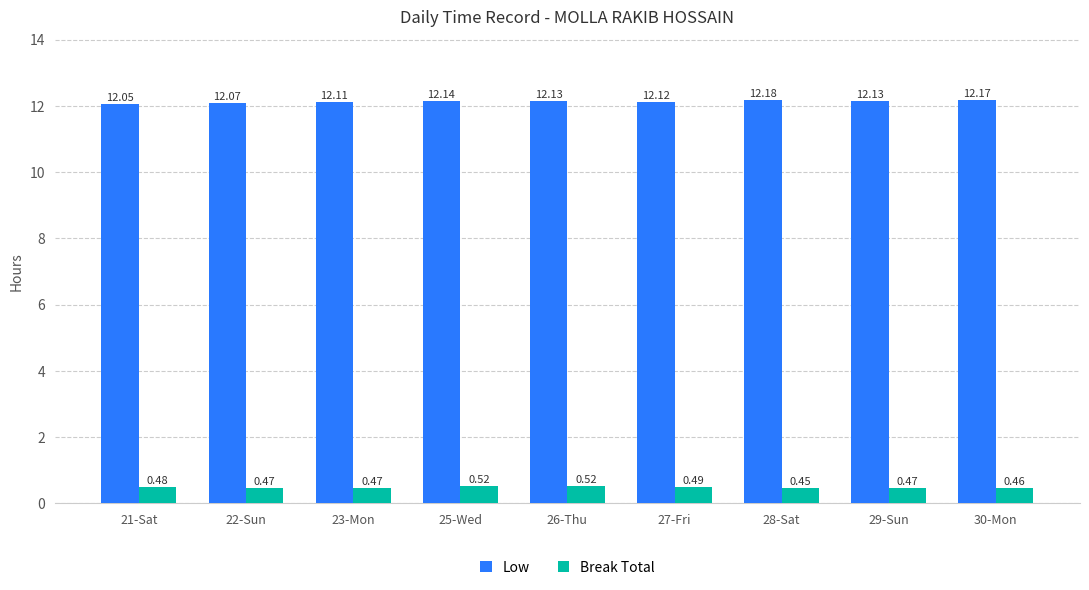

What is the difference between the highest and lowest values at 21-Sat?

11.6